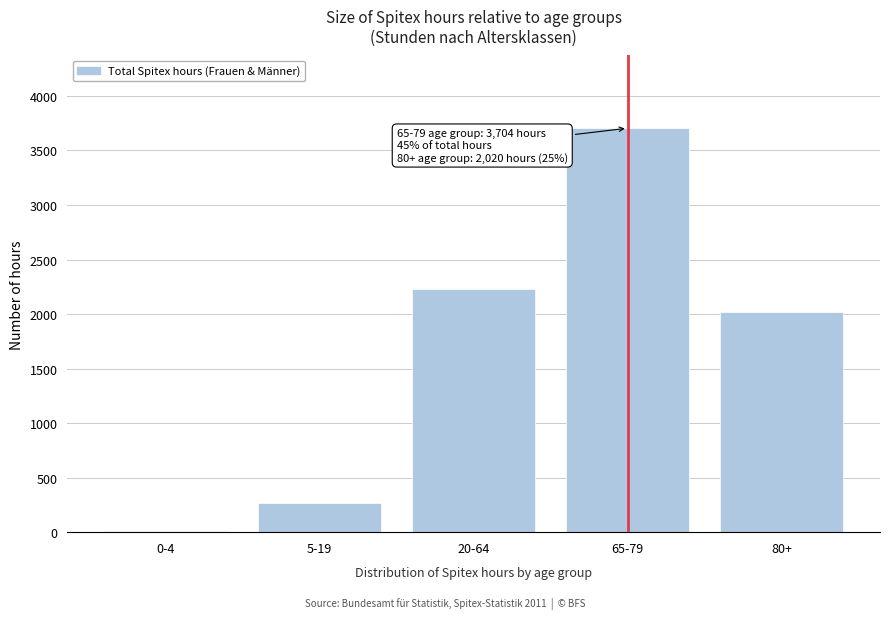

Reading left to right, transcribe all the data shown in this chart.

0-4=14	5-19=271	20-64=2230	65-79=3704	80+=2020